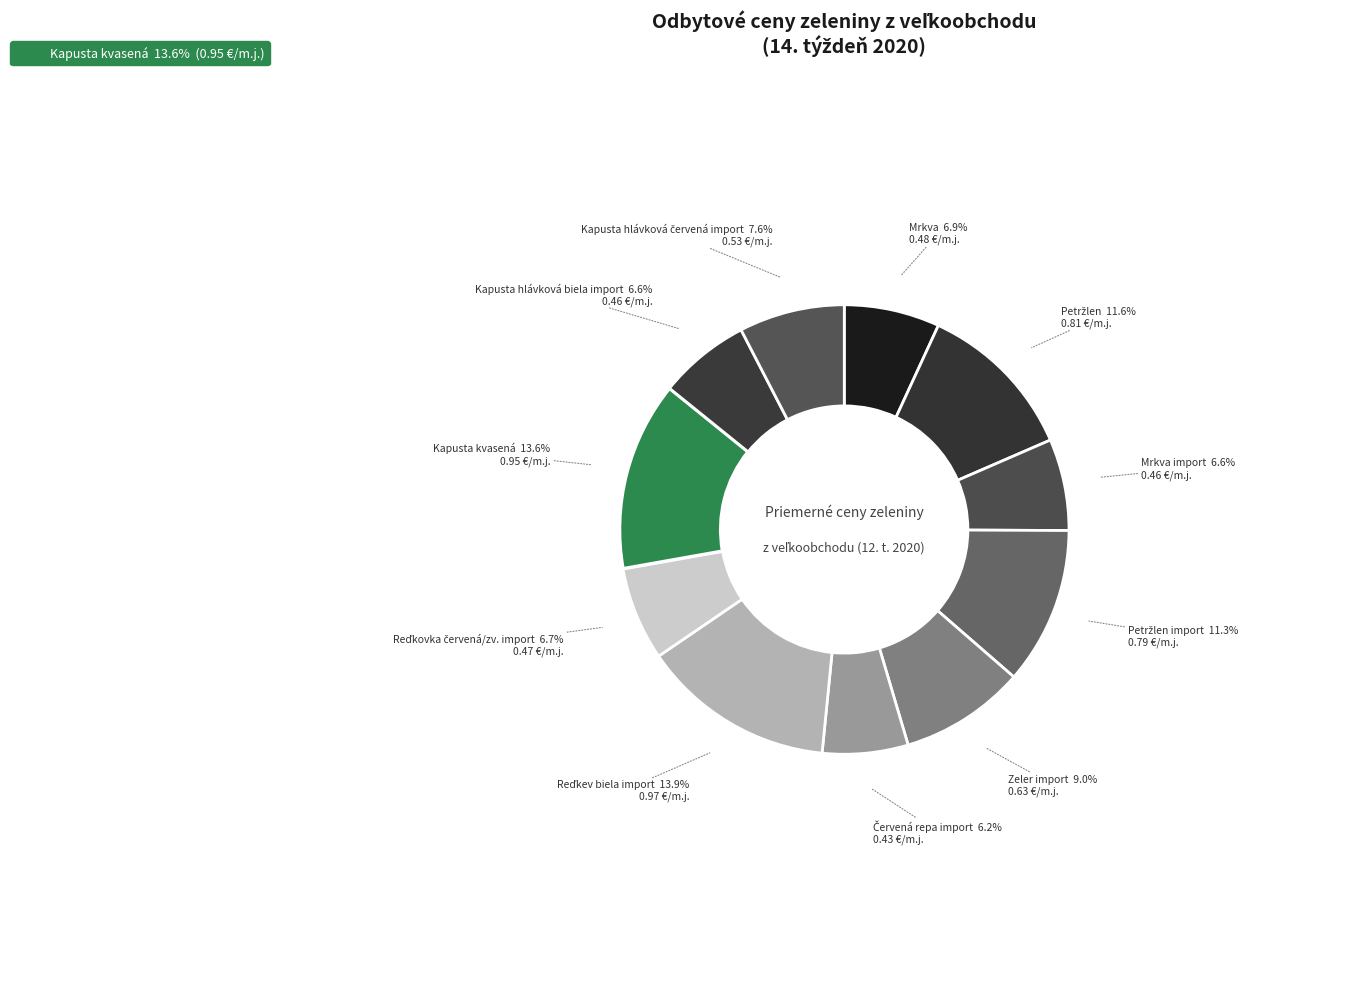

Does any single category account for the majority?

No